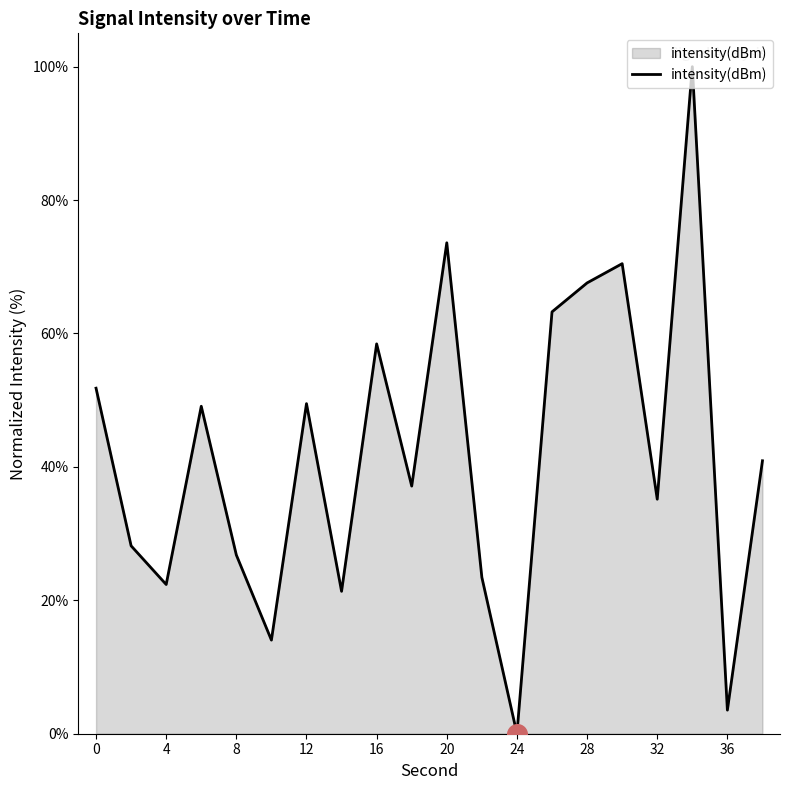

What is the greatest value displayed?

100.0